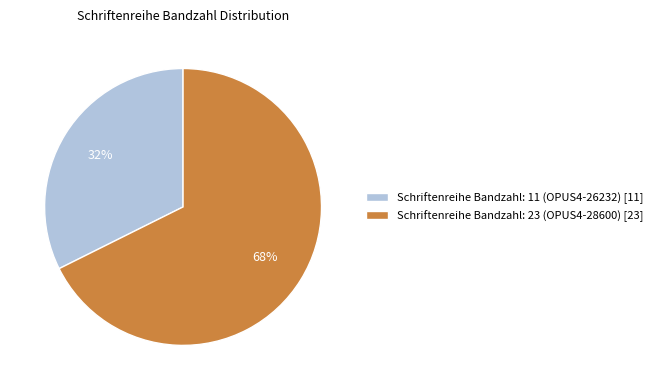

Which category has the biggest portion of the pie?

Schriftenreihe Bandzahl: 23 (OPUS4-28600)